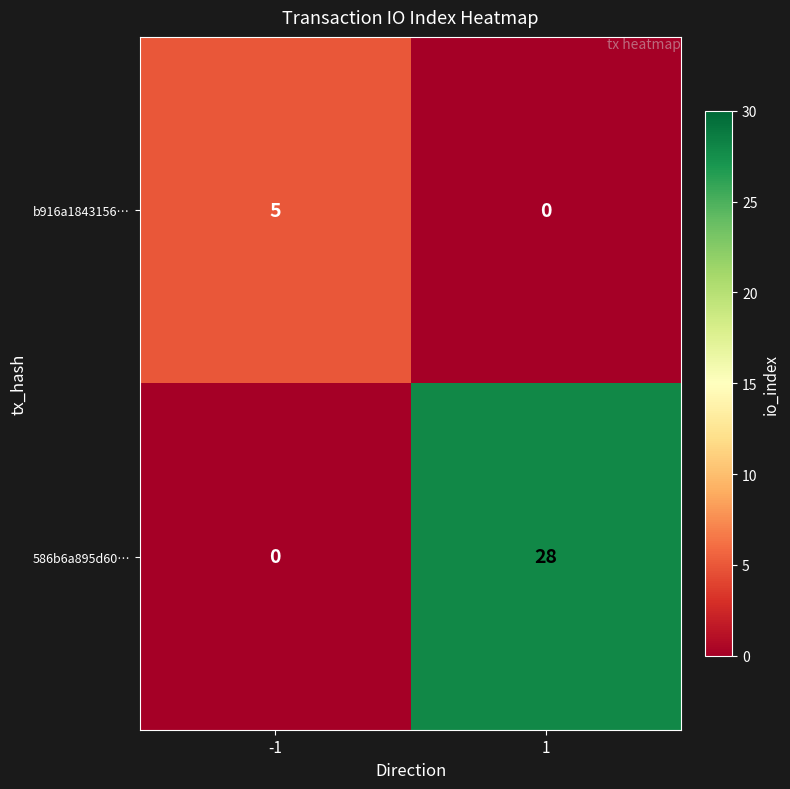

What is the sum of the b916a1843156… values at 1 and -1?

5